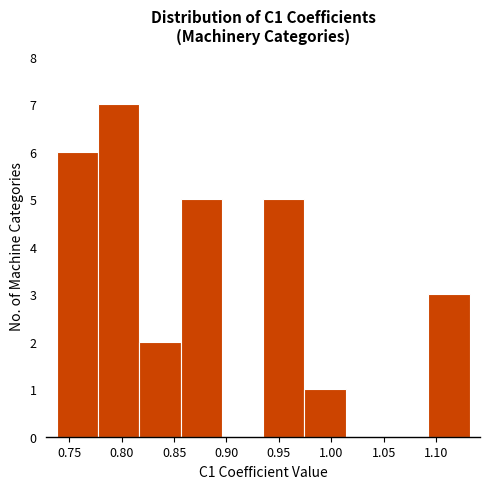

Reading left to right, list every bar in this chart as the range it spans on the x-axis followed by its height. Neither the bar edges nor the heights are printed on the chart, so give them approximately, as read against the axes.

0.740 to 0.775: 6
0.775 to 0.815: 7
0.815 to 0.855: 2
0.855 to 0.895: 5
0.895 to 0.935: 0
0.935 to 0.975: 5
0.975 to 1.015: 1
1.015 to 1.055: 0
1.055 to 1.095: 0
1.095 to 1.130: 3